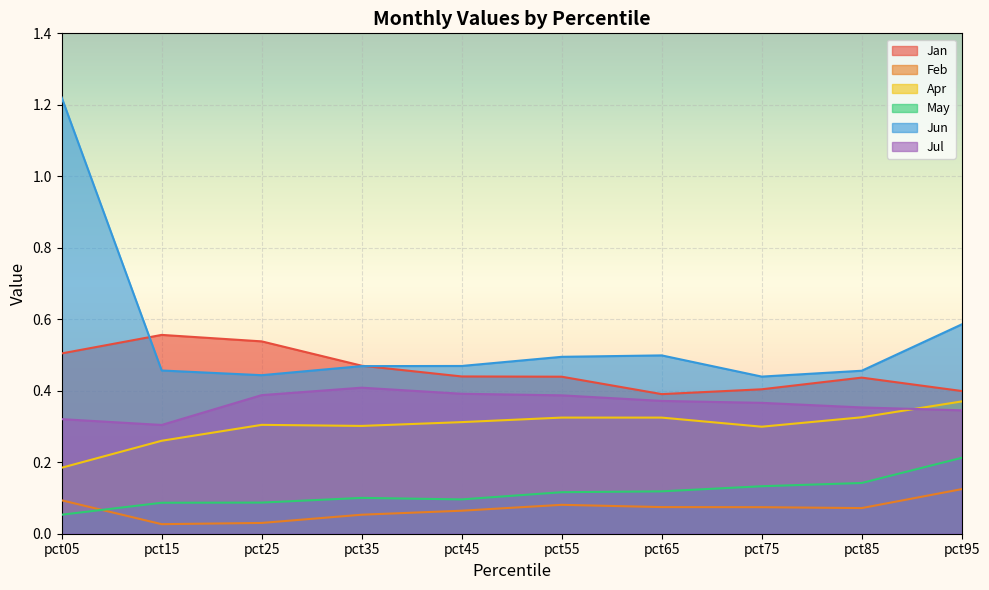

What is the difference between the second highest and minimum values in the May series?

0.1